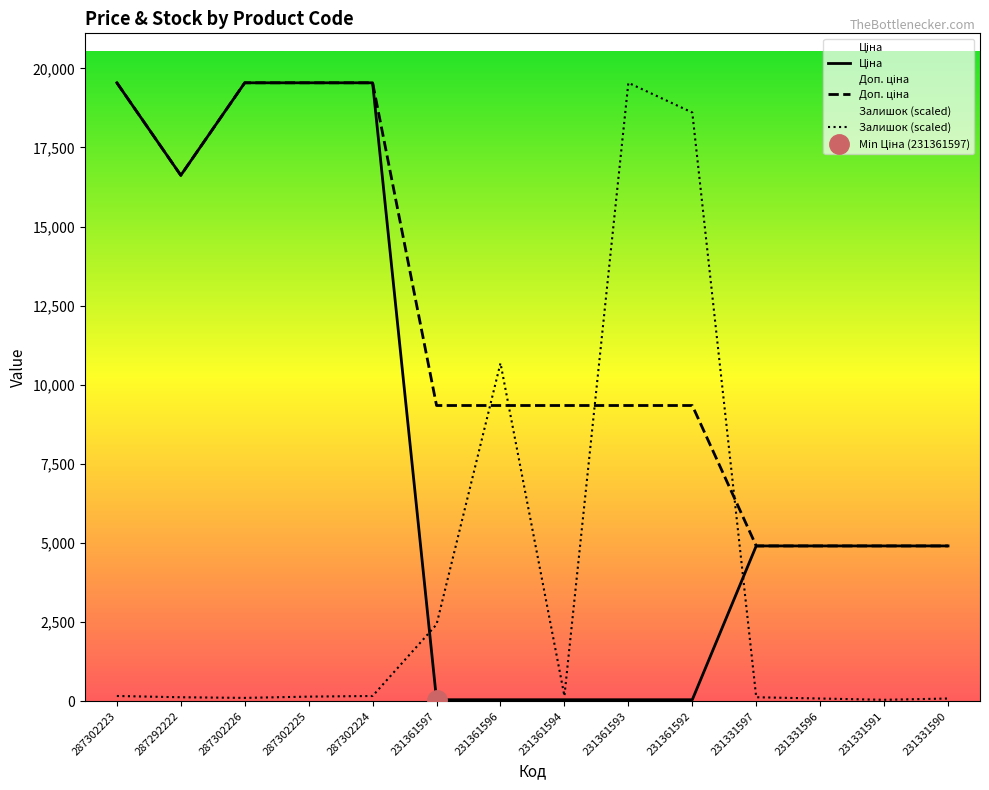

Rank the series by their maximum value, from highest to lowest.

Ціна, Доп. ціна, Залишок (scaled)